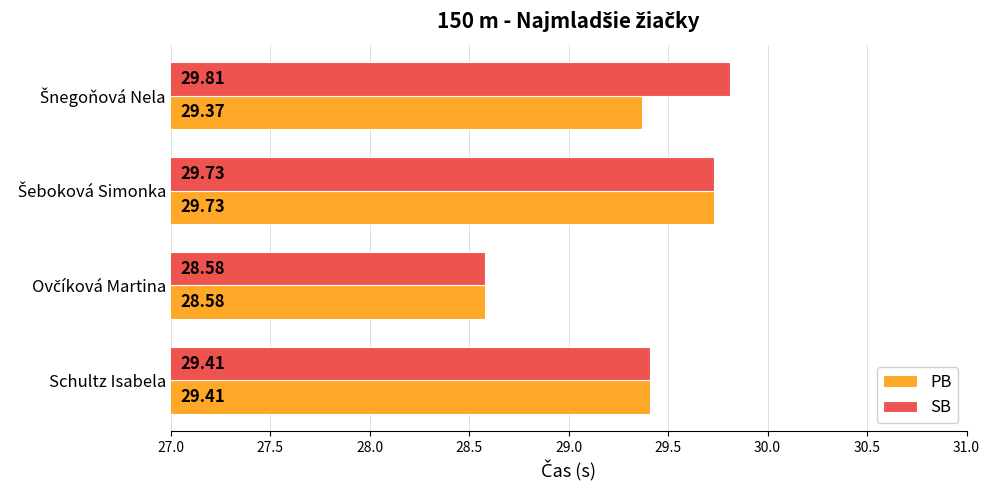

Rank the series by their maximum value, from lowest to highest.

PB, SB